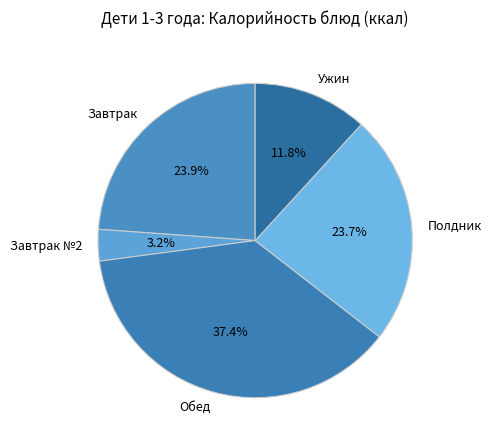

Is there any slice that represents more than half of the pie?

No